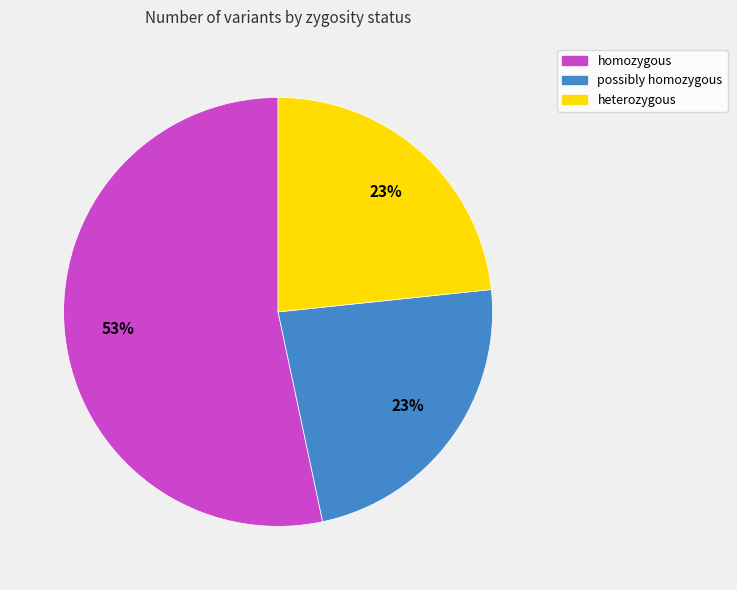

To the nearest percent, what is the difference between the largest and smallest slice percentages?

30%